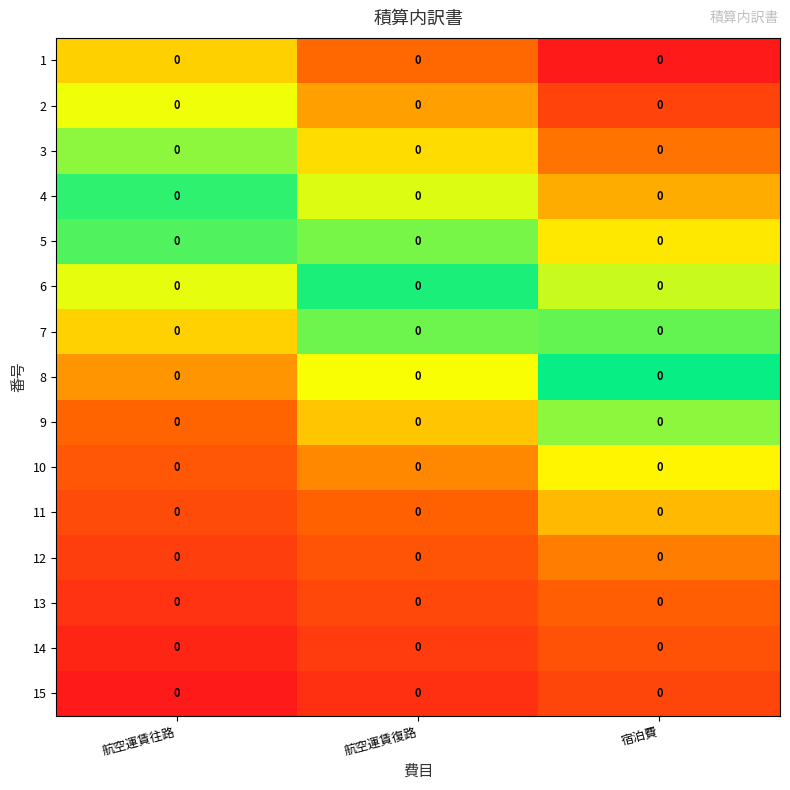

What is the difference between the 10 values at 航空運賃復路 and 航空運賃往路?

0.9